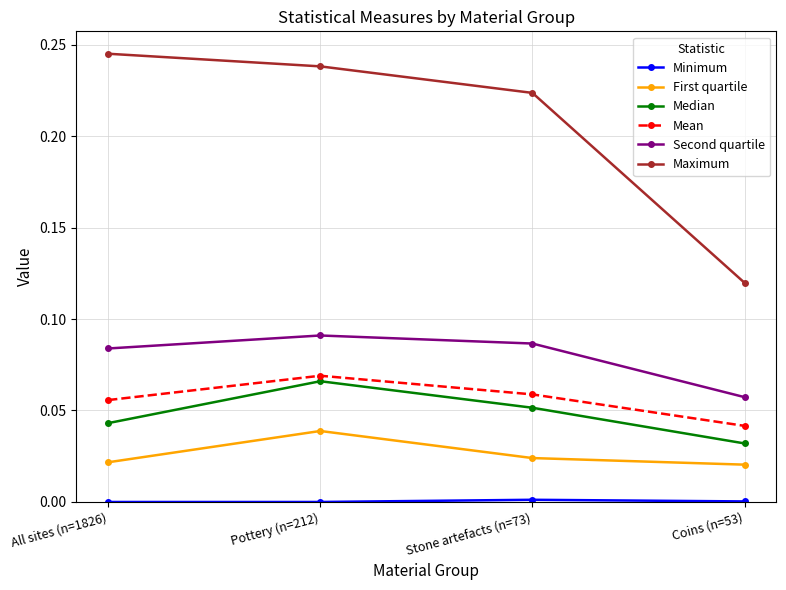

Which series has the largest total across all categories?

Maximum